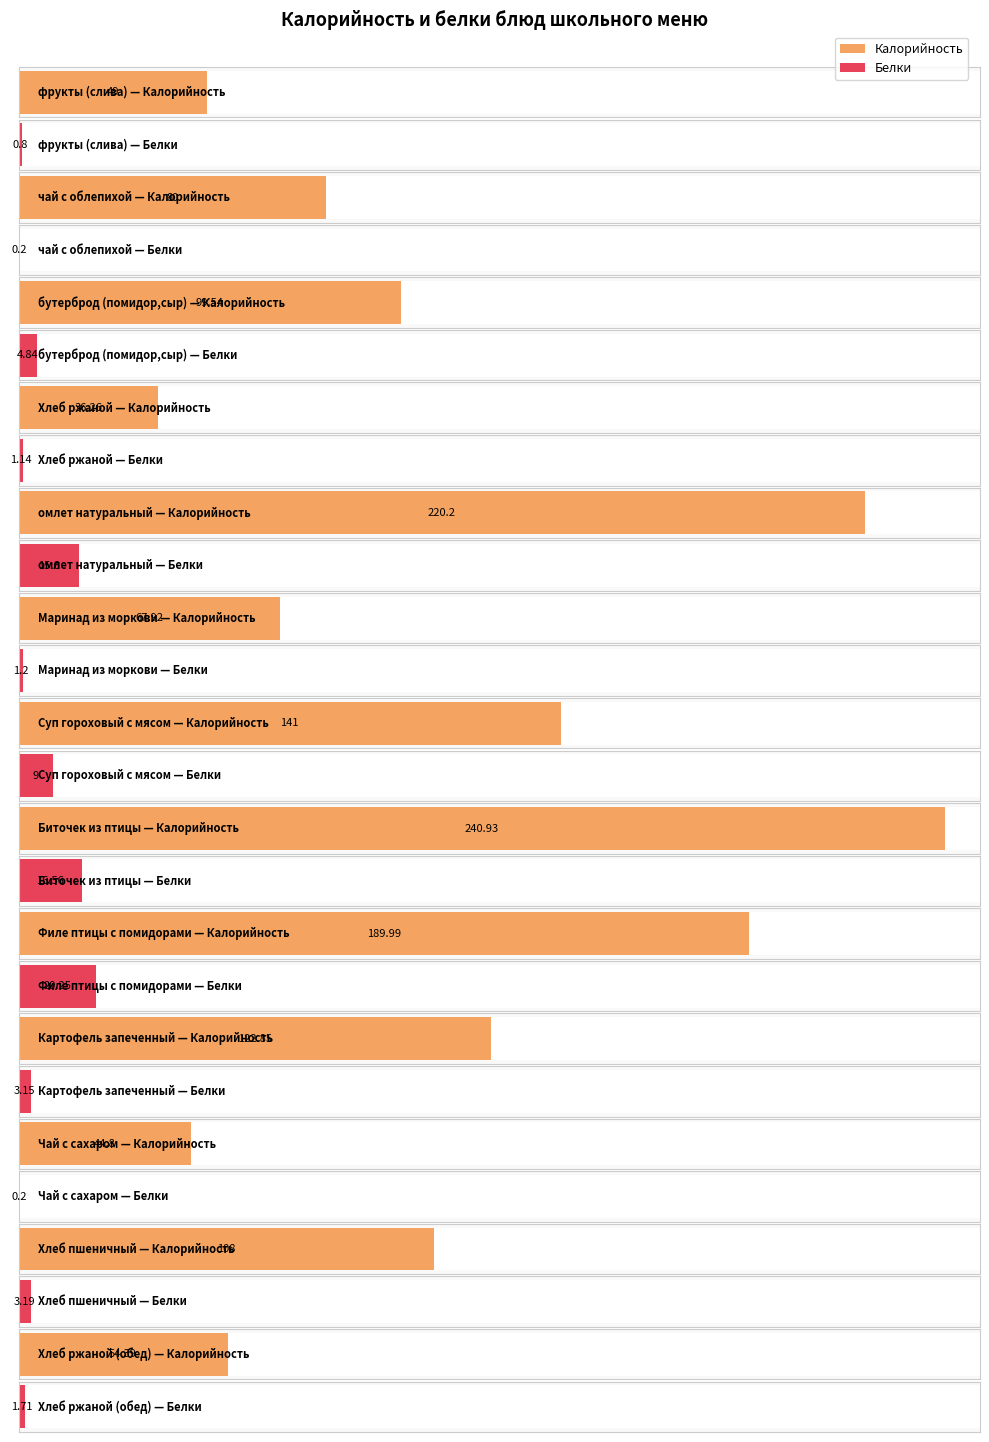

The value of Белки at Биточек из птицы is 8.7. True or false?

False